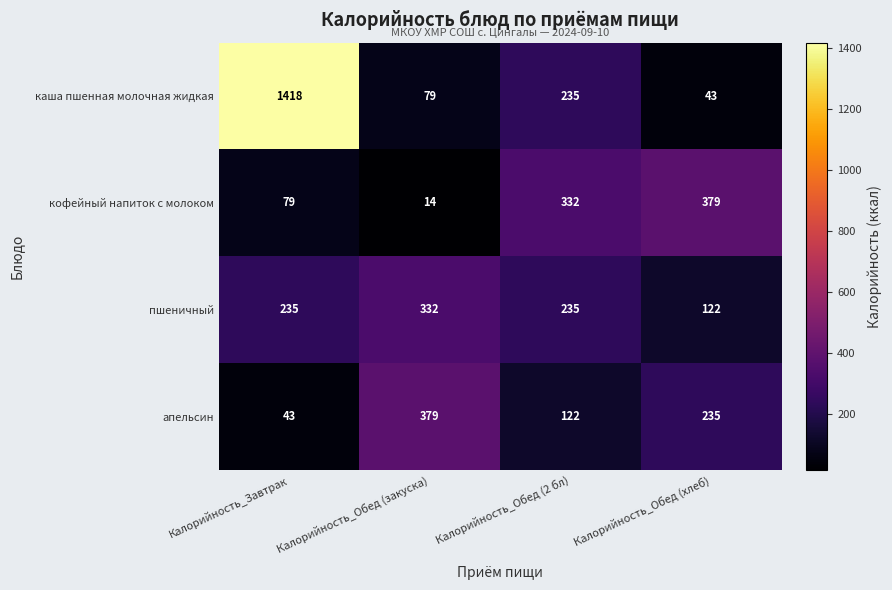

At which category does the chart reach its peak across all series?

Калорийность_Завтрак